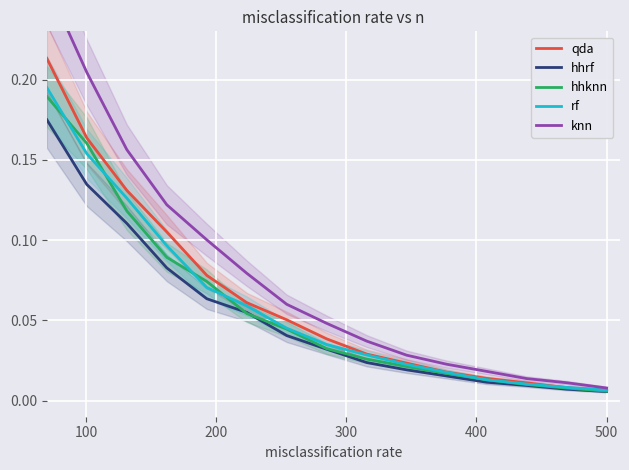

Reading left to right, list all the values displayed in this chart.

qda: 0.2	0.2	0.1	0.1	0.1	0.1	0.1	0.0	0.0	0.0	0.0	0.0	0.0	0.0	0.0
hhrf: 0.2	0.1	0.1	0.1	0.1	0.1	0.0	0.0	0.0	0.0	0.0	0.0	0.0	0.0	0.0
hhknn: 0.2	0.2	0.1	0.1	0.1	0.1	0.0	0.0	0.0	0.0	0.0	0.0	0.0	0.0	0.0
rf: 0.2	0.2	0.1	0.1	0.1	0.1	0.0	0.0	0.0	0.0	0.0	0.0	0.0	0.0	0.0
knn: 0.3	0.2	0.2	0.1	0.1	0.1	0.1	0.0	0.0	0.0	0.0	0.0	0.0	0.0	0.0